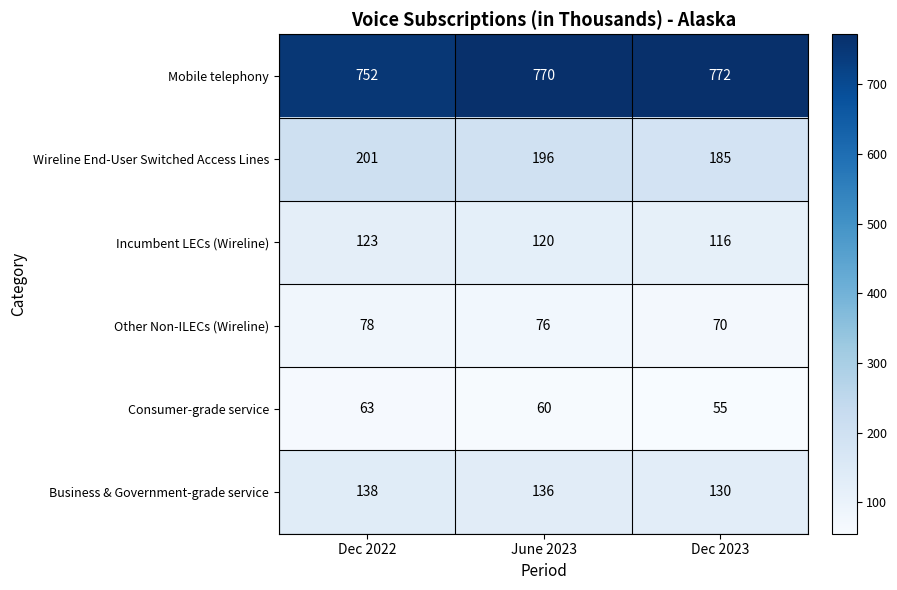

Which label corresponds to the smallest value in the chart?

Dec 2023